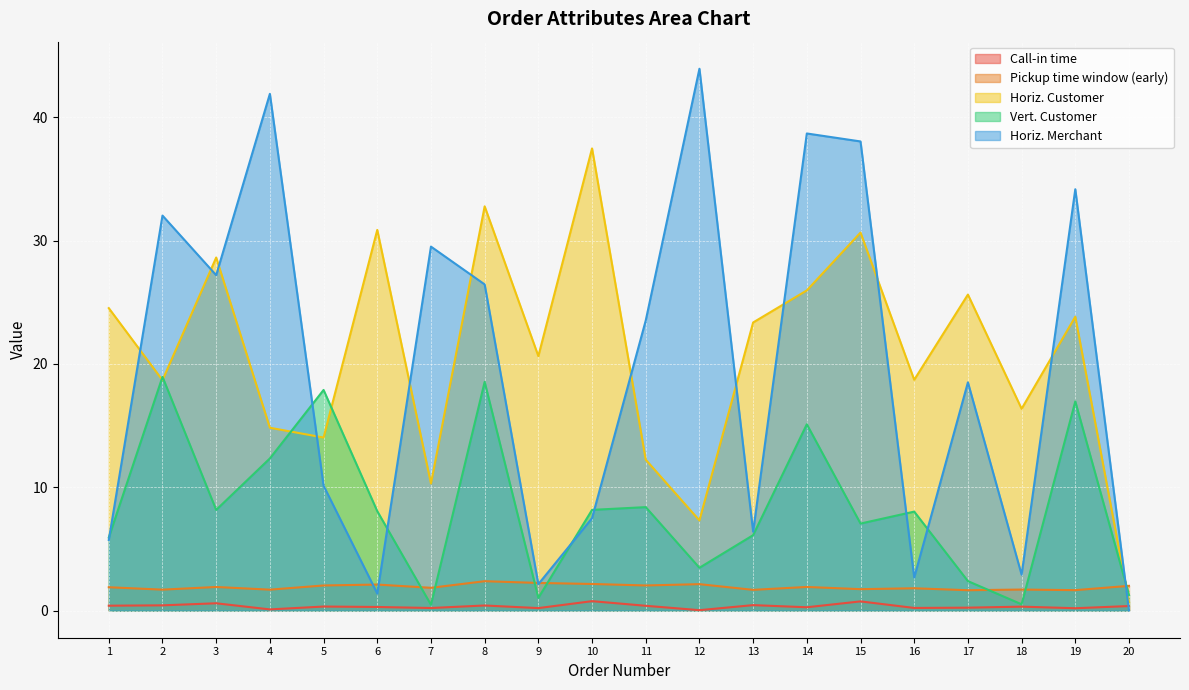

Rank the series at 4 from highest to lowest value.

Horiz. Merchant, Horiz. Customer, Vert. Customer, Pickup time window (early), Call-in time